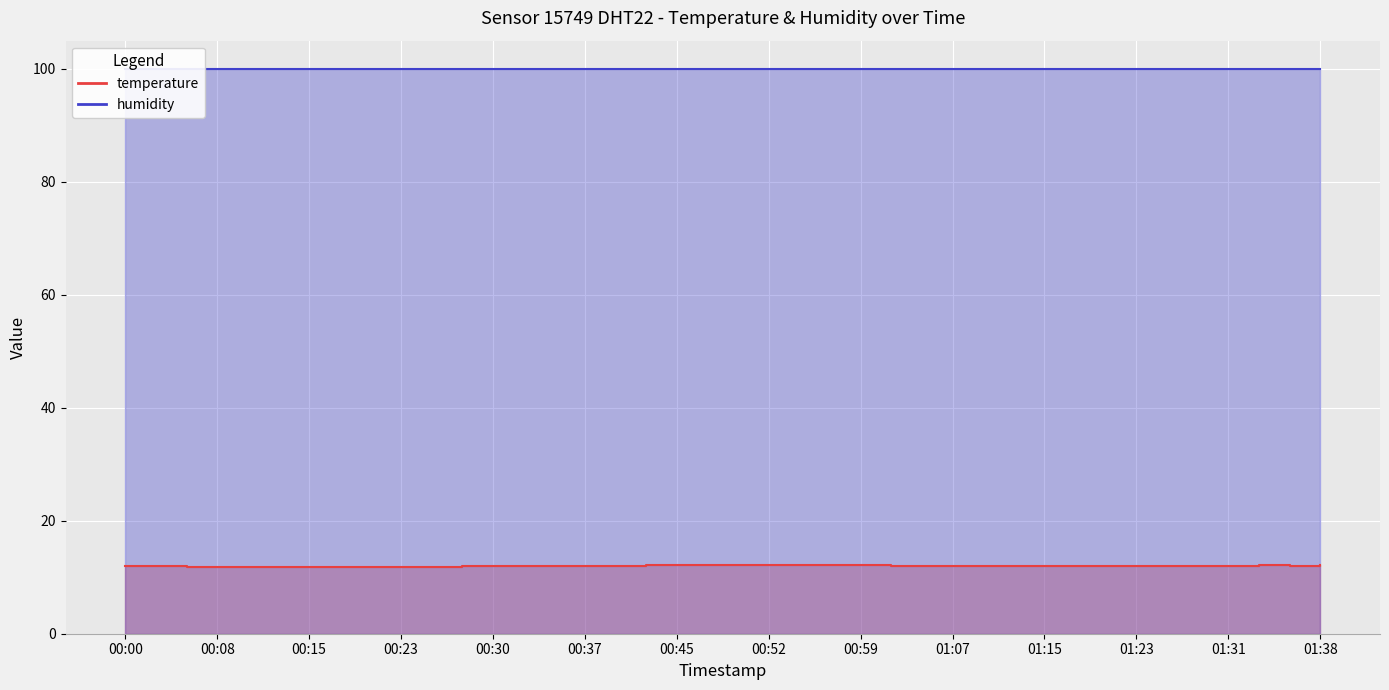

How many interior local peaks (higher than both neighbors) does the data have?

1